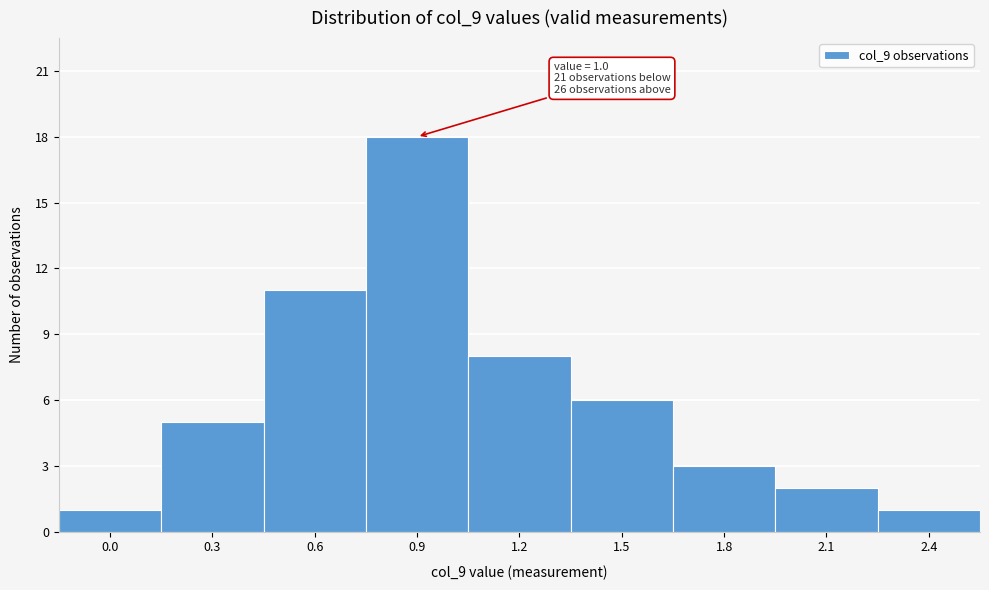

Reading left to right, extract all data points from this chart.

0.0=1	0.3=5	0.6=11	0.9=18	1.2=8	1.5=6	1.8=3	2.1=2	2.4=1